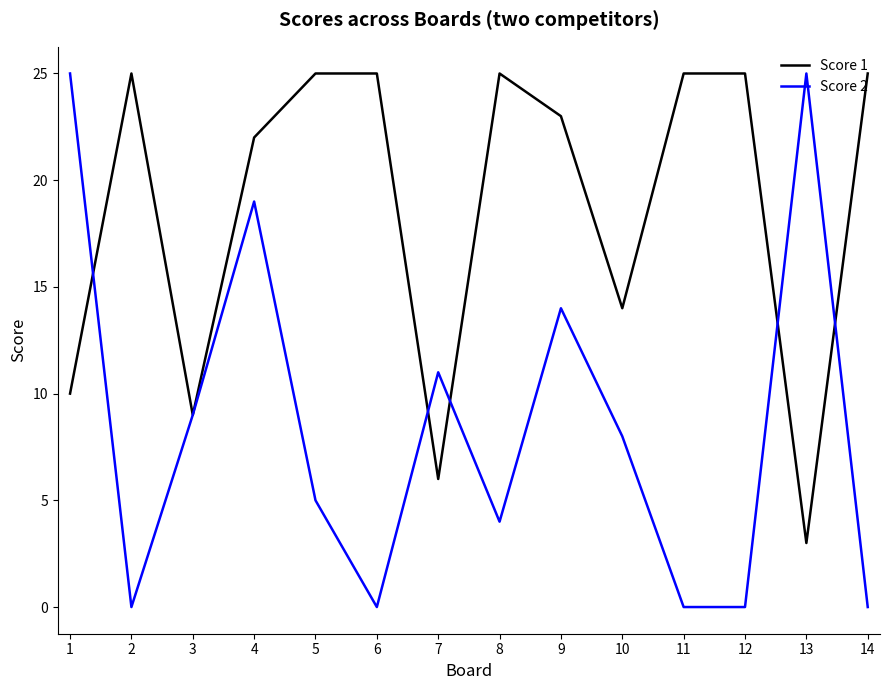

How many lines are shown in the chart?

2